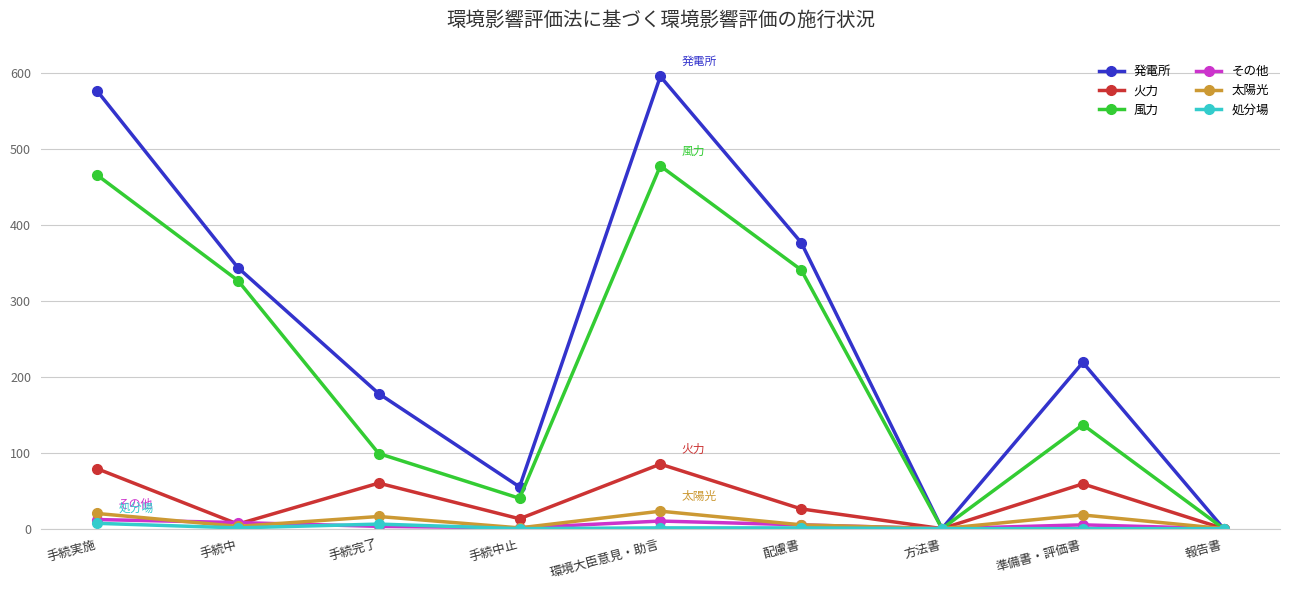

Where is the first local maximum for 風力?

環境大臣意見・助言